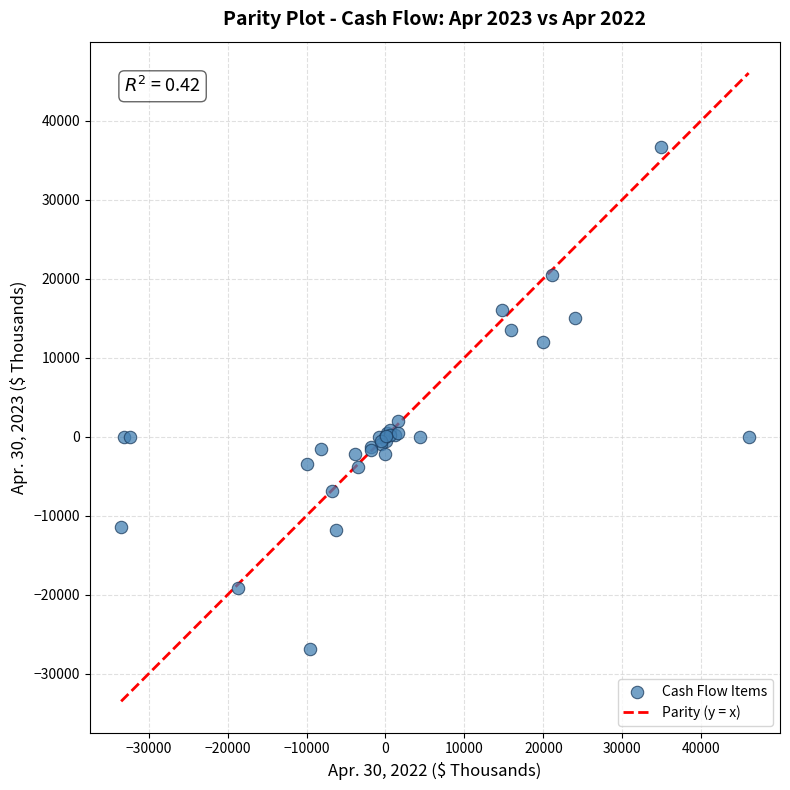

What Y value in the scatter plot is closest to 4945?

1999